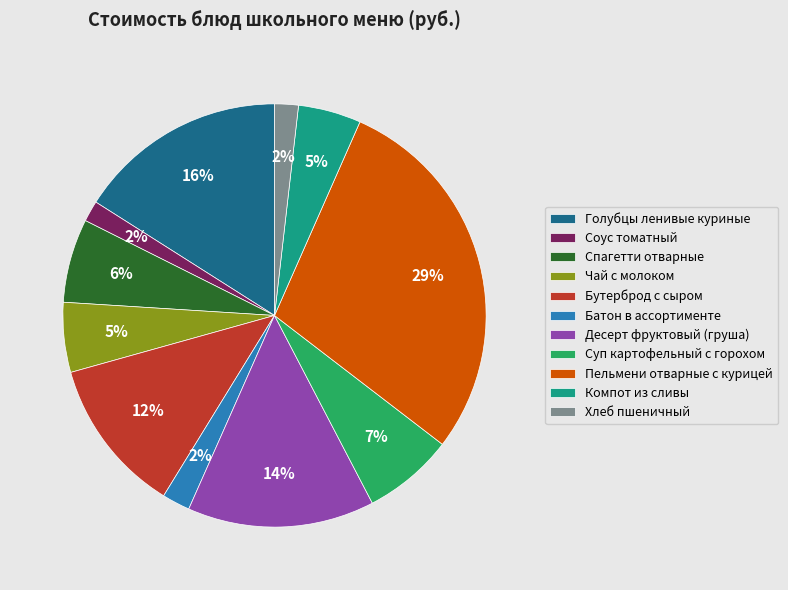

Count the number of slices in the pie.

11